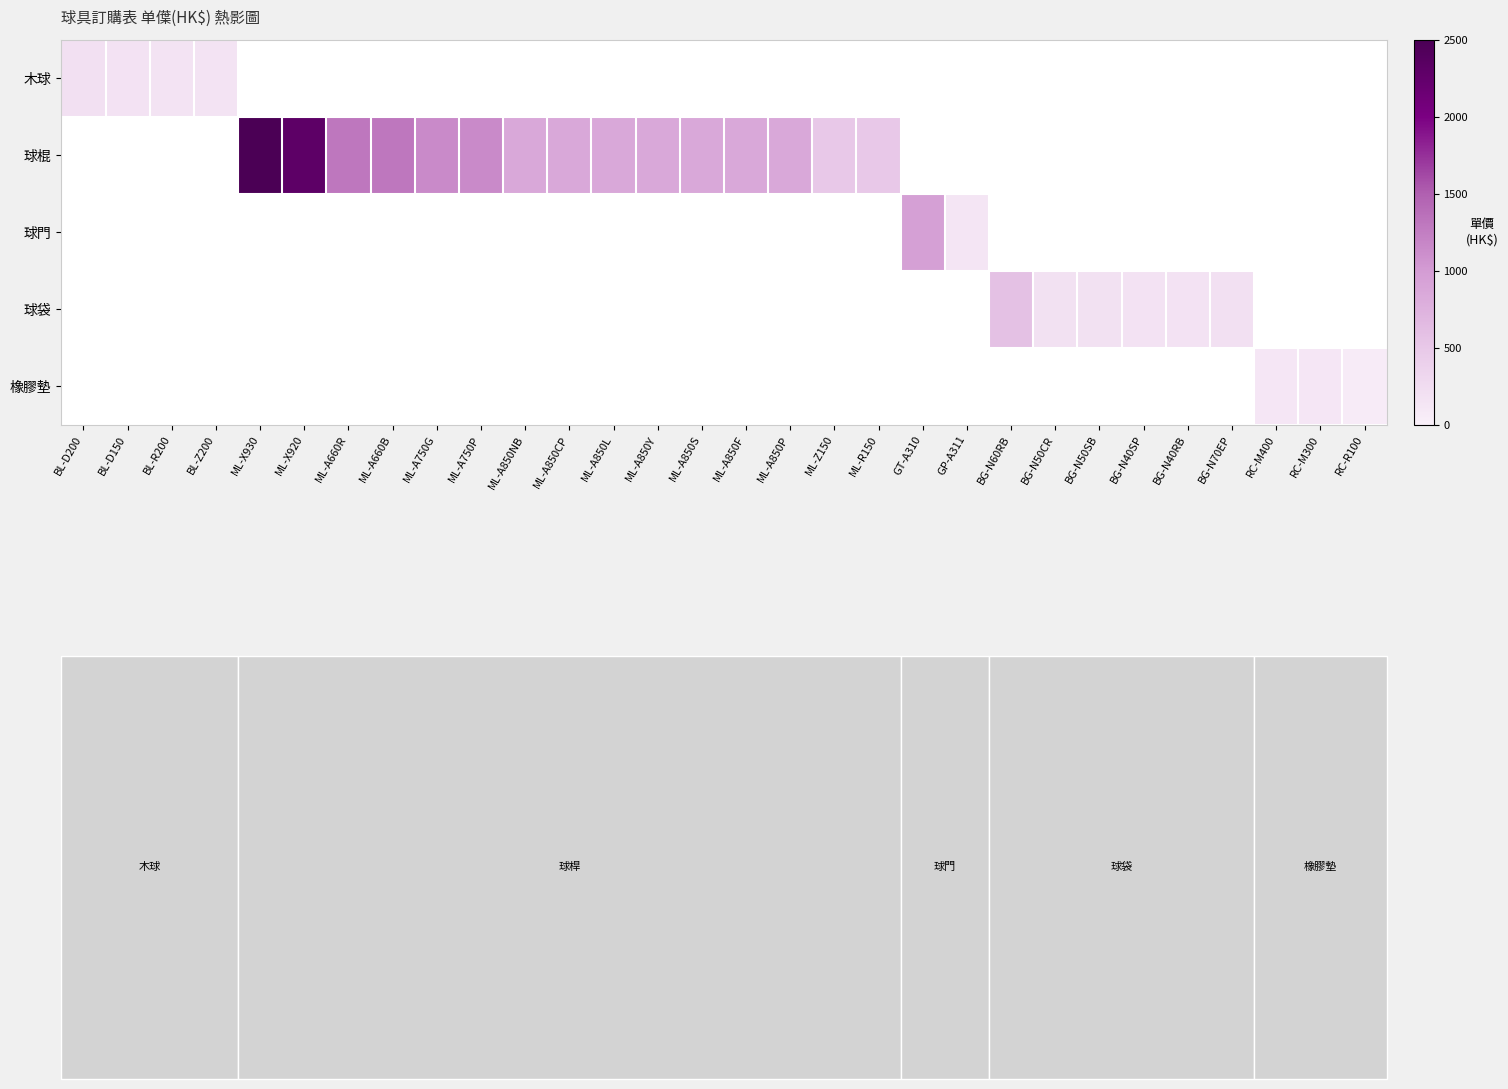

The 球棍 series shows 763.8 at ML-X920. True or false?

False